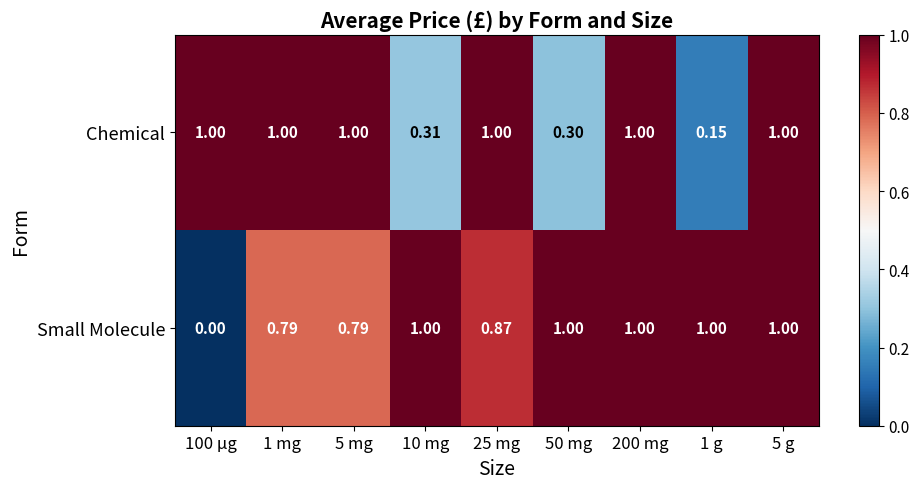

List the series in order of their overall mean, lowest first.

Chemical, Small Molecule